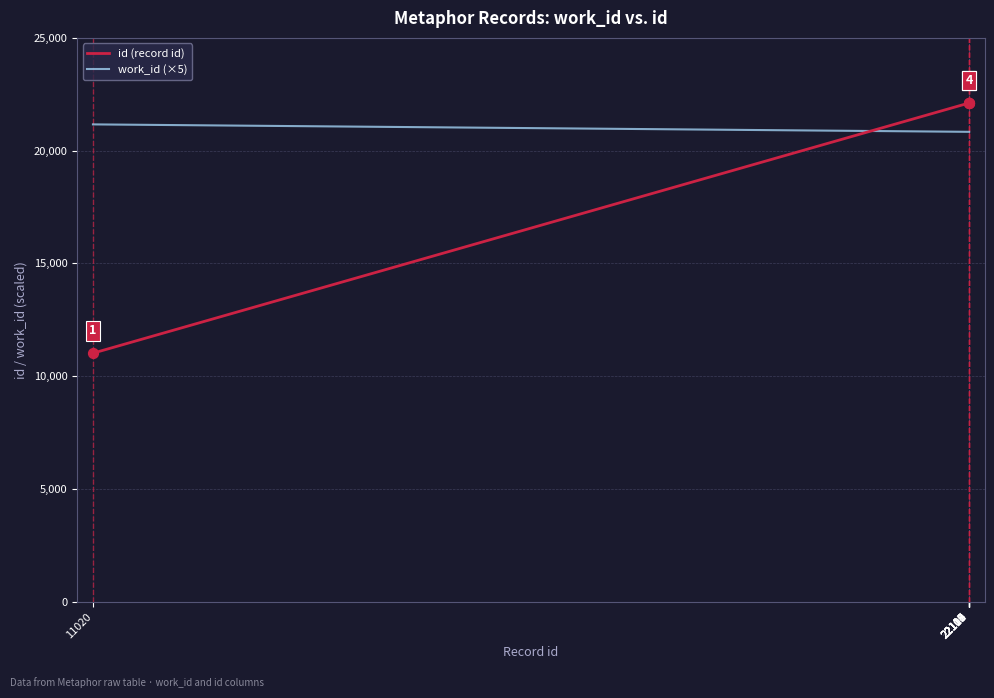

Which series has the widest spread of values?

id (record id)